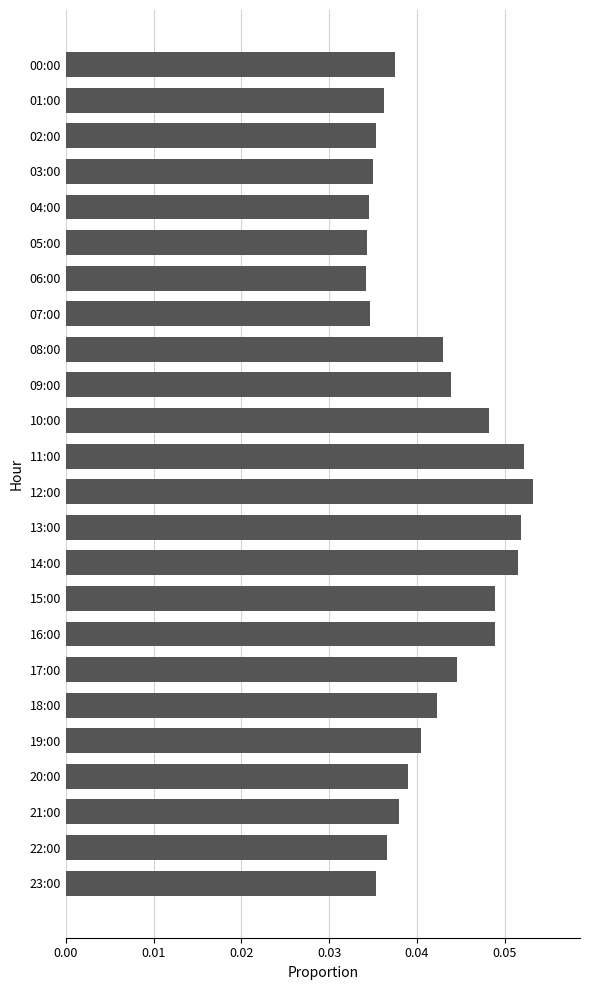

Count the values in the range 0 to 1.

24